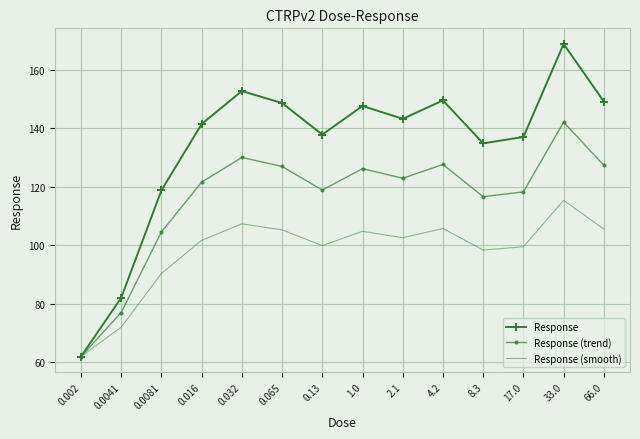

List the series in order of their overall mean, highest first.

Response, Response (trend), Response (smooth)